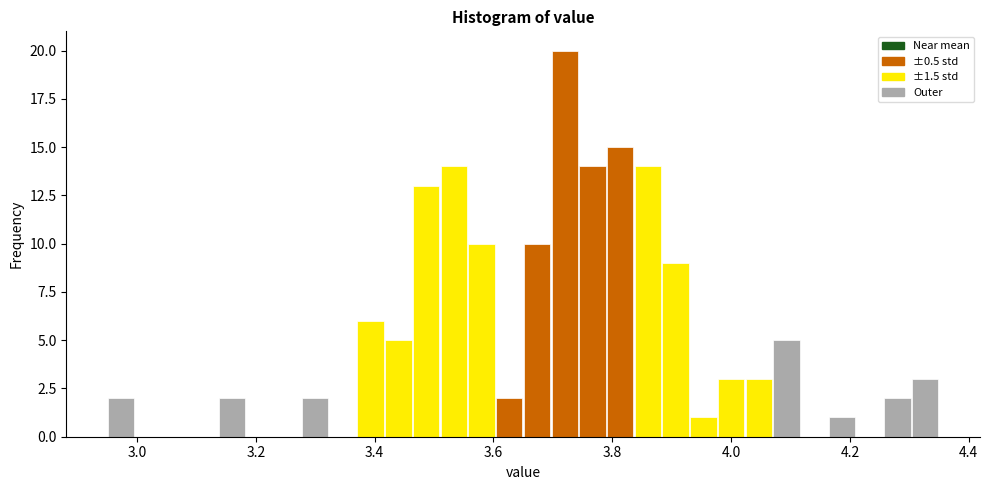

Read against the x-axis, roughly where is the centre of the tallest bar?

3.72